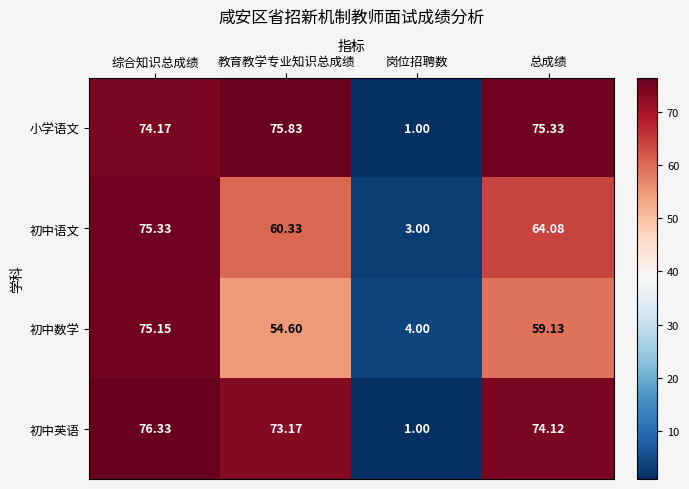

At which category is the sum across all series the highest?

综合知识总成绩